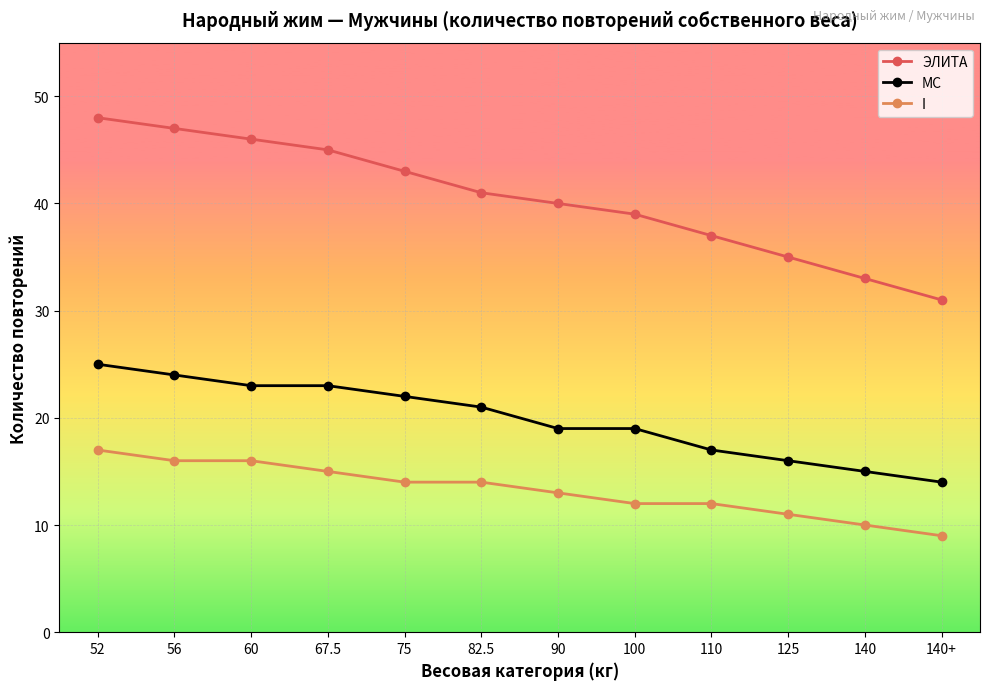

Rank the series by their maximum value, from highest to lowest.

ЭЛИТА, МС, I